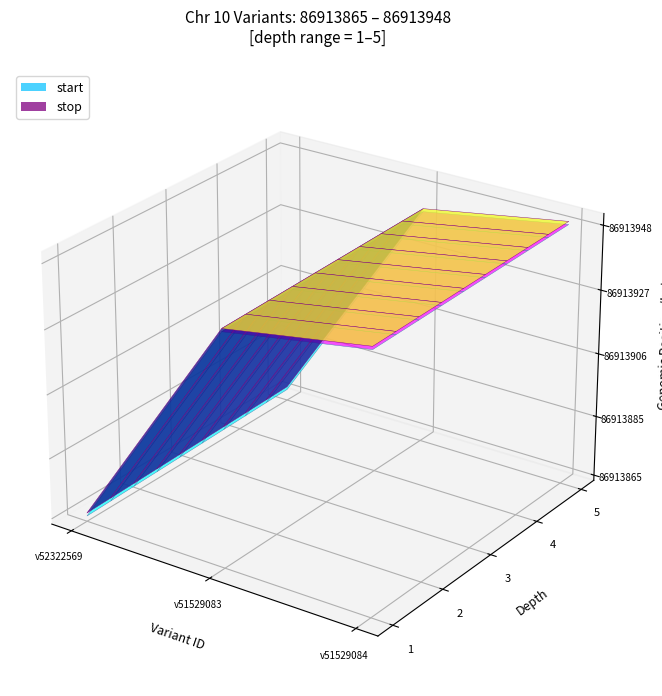

Reading left to right, what are all the values shown in this chart?

depth: variant 52322569=2	variant 51529083=1	variant 51529084=5
start: variant 52322569=86913865	variant 51529083=86913939	variant 51529084=86913947
stop: variant 52322569=86913866	variant 51529083=86913940	variant 51529084=86913948